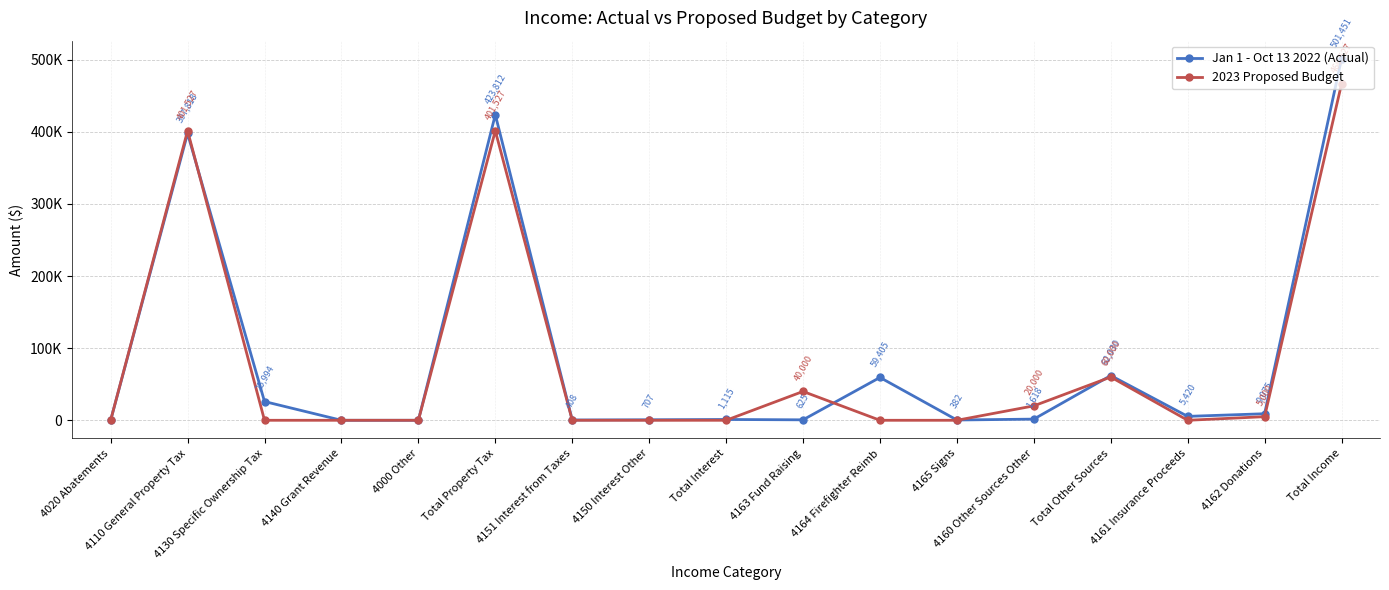

Rank the series by their average value, from highest to lowest.

Jan 1 - Oct 13 2022 (Actual), 2023 Proposed Budget